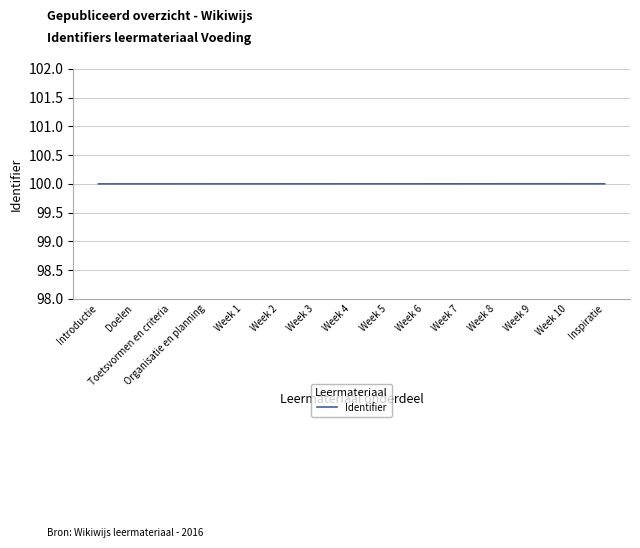

Read the value at Organisatie en planning.

100.0